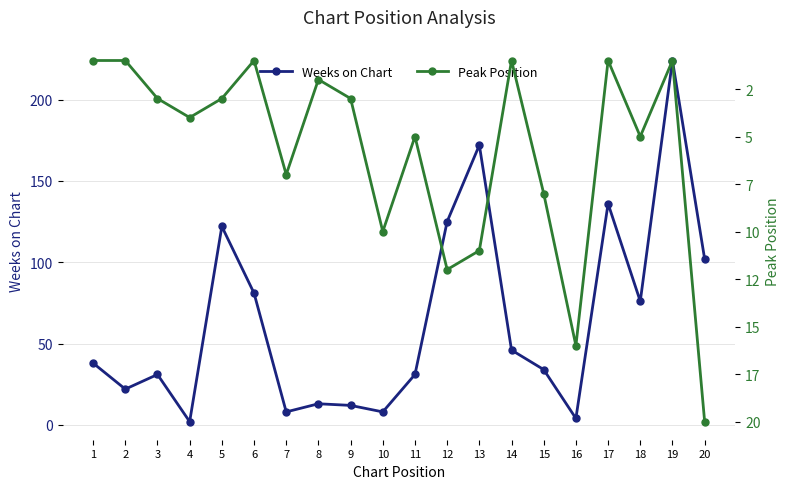

Is the value of Peak Position at 1 greater than the value of Weeks on Chart at 5?

No